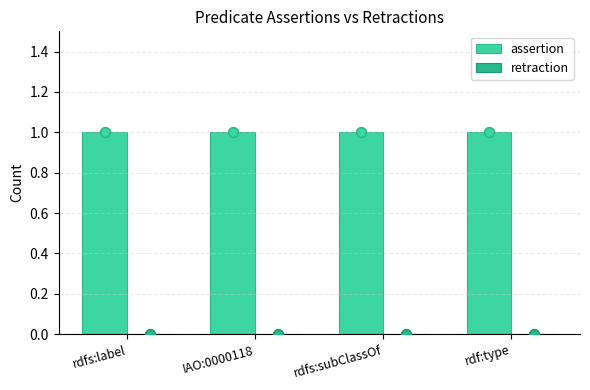

What value does the assertion series have at rdfs:subClassOf?

1